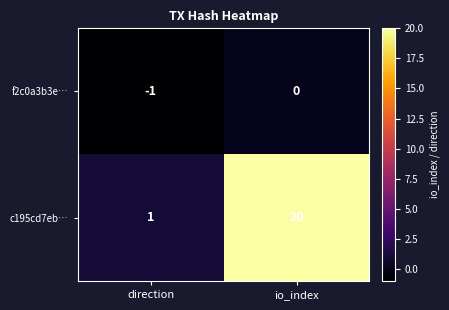

Between direction and io_index, which series saw the biggest shift?

c195cd7eb…